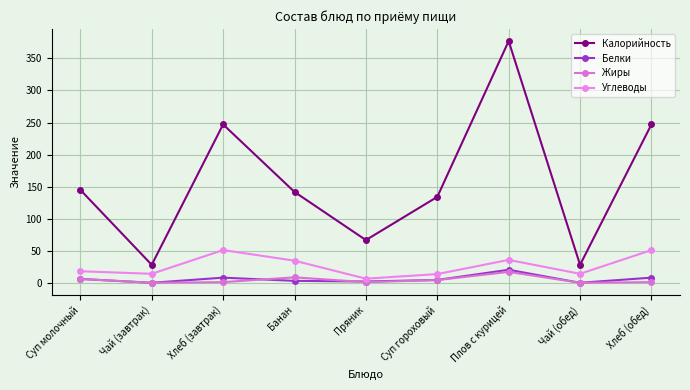

True or false: Белки has more than 1 points higher than both neighbors.

True